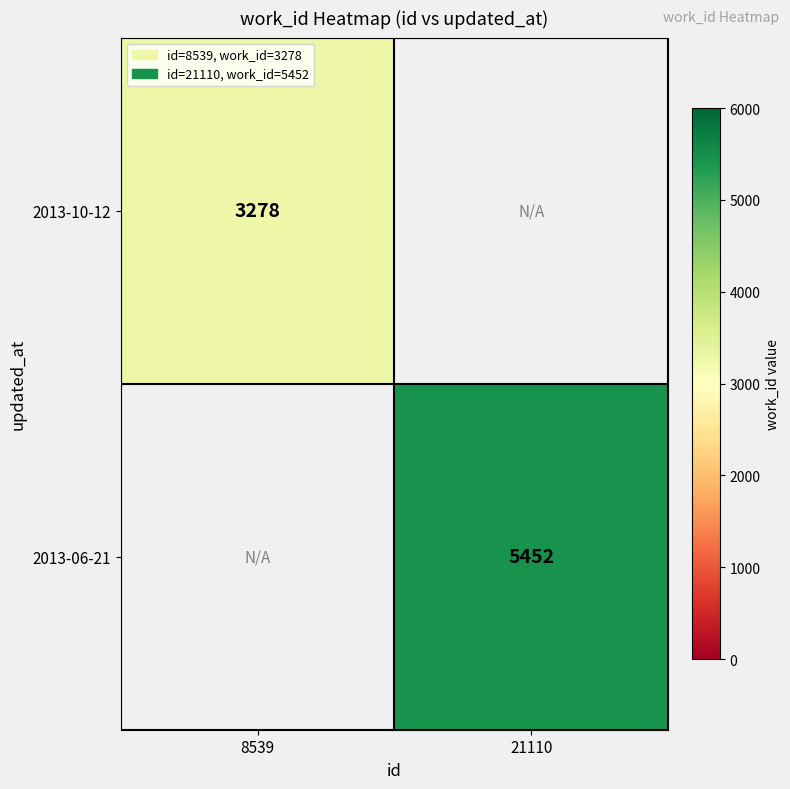

The value of 2013-10-12 at 8539 is 1266. True or false?

False